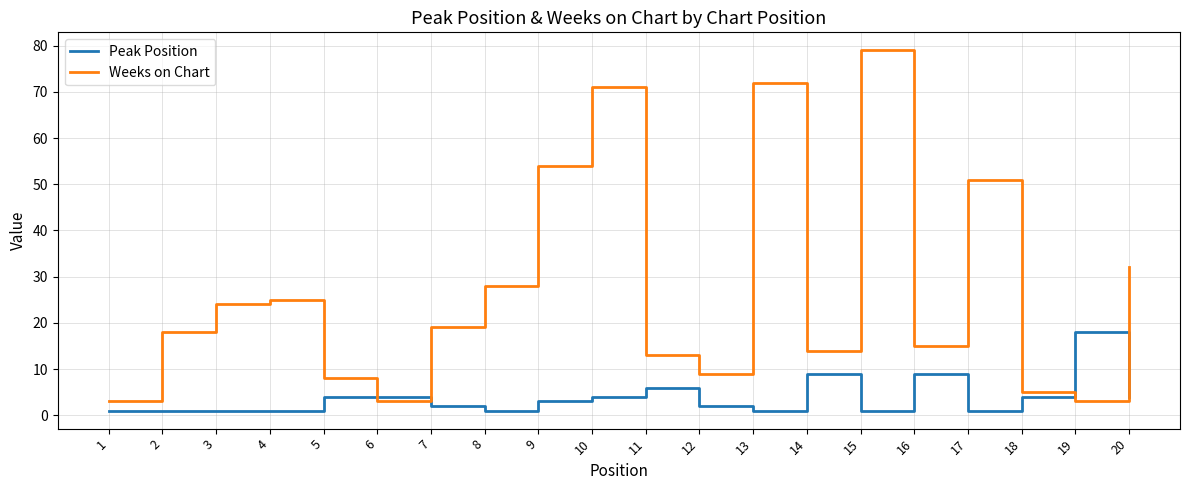

Reading left to right, list all the values displayed in this chart.

Peak Position: 1	1	1	1	4	4	2	1	3	4	6	2	1	9	1	9	1	4	18	4
Weeks on Chart: 3	18	24	25	8	3	19	28	54	71	13	9	72	14	79	15	51	5	3	32